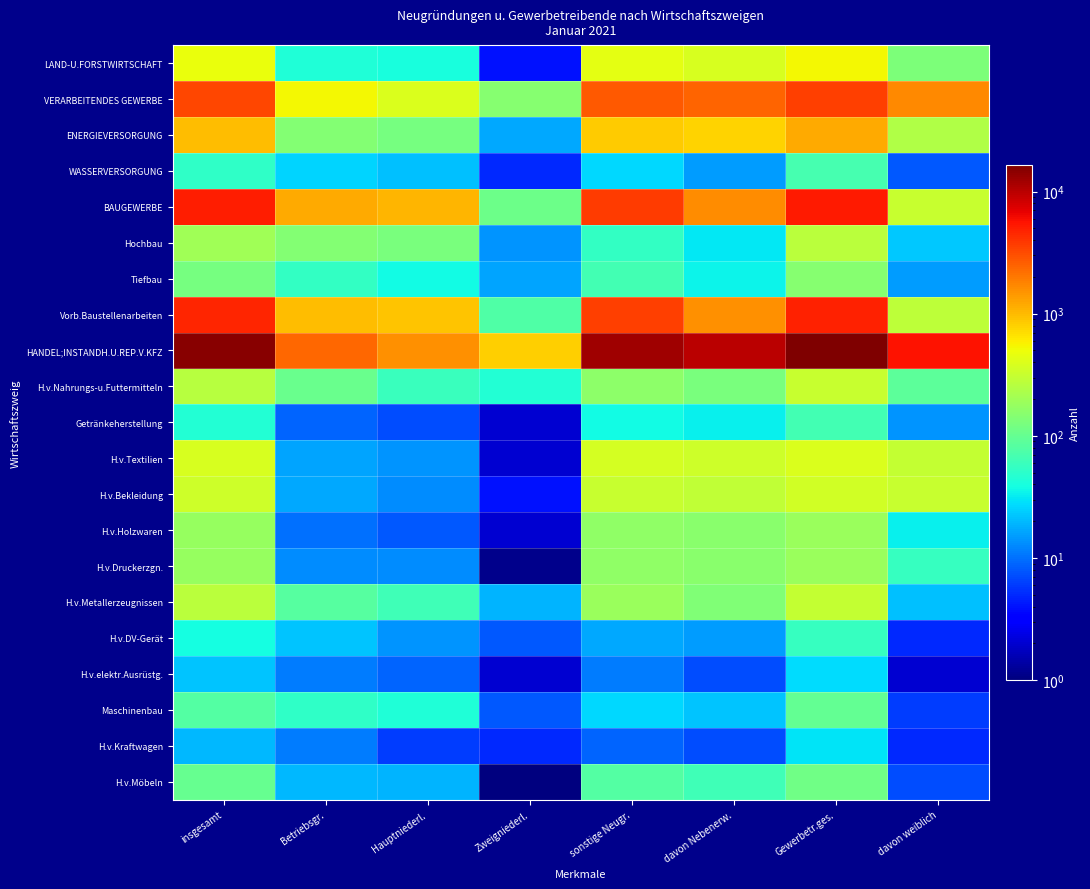

What is the greatest value displayed?

16626